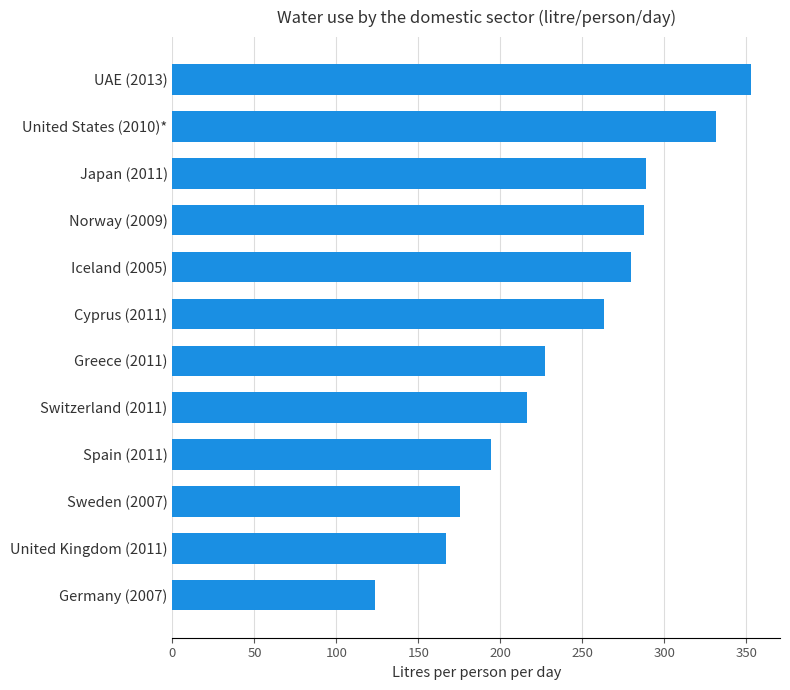

Where is the data nearest to the value 238?

Greece (2011)